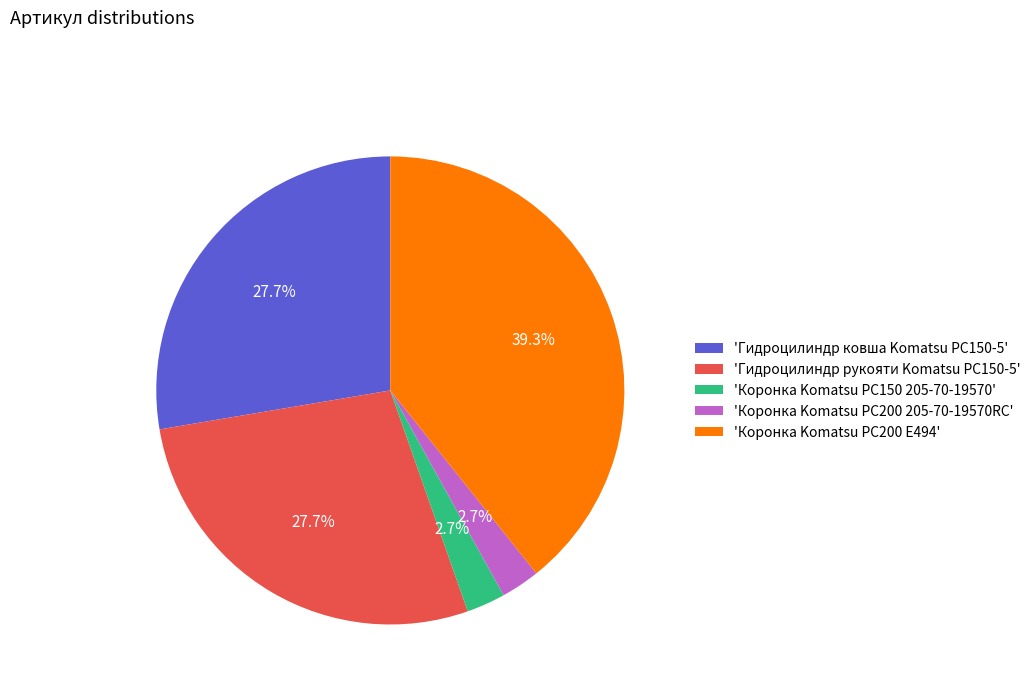

What is the largest slice in the pie chart?

'Коронка Komatsu PC200 E494'